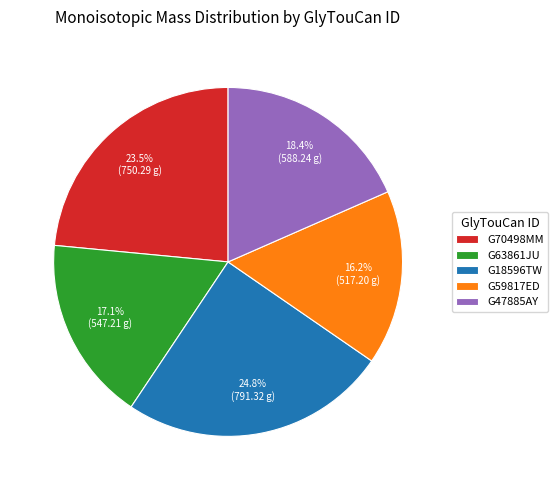

To the nearest percent, what is the average slice percentage?

20%